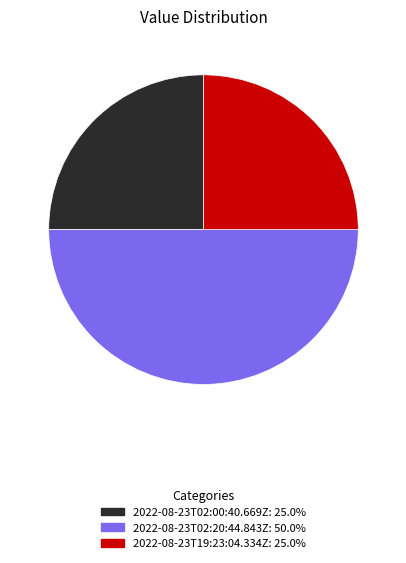

Is 2022-08-23T19:23:04.334Z: 25.0% the majority of the pie?

No